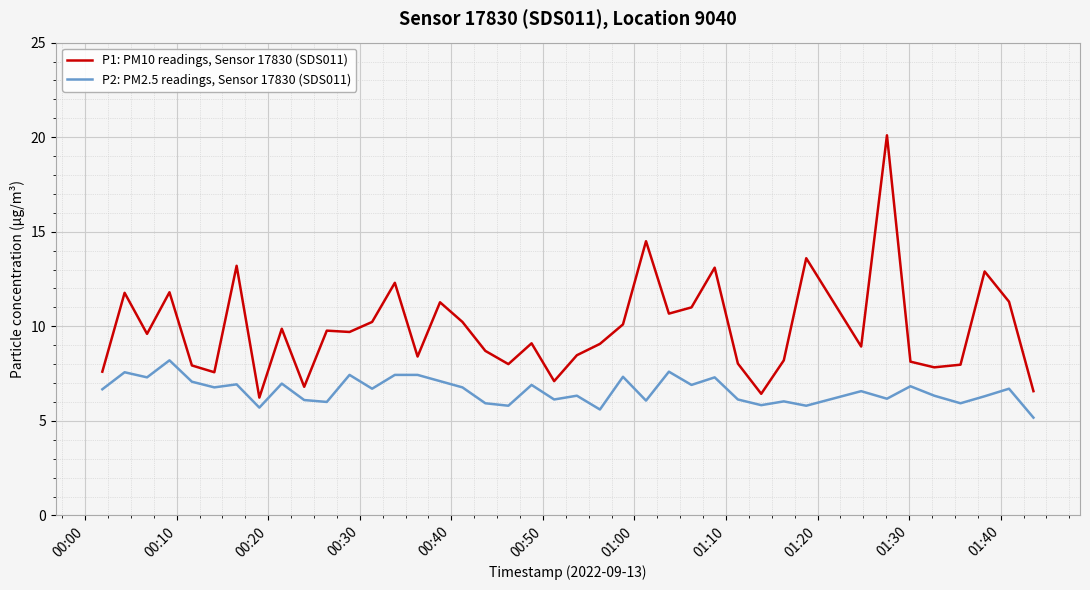

What is the difference between the maximum and minimum values in the P2: PM2.5 readings, Sensor 17830 (SDS011) series?

3.0